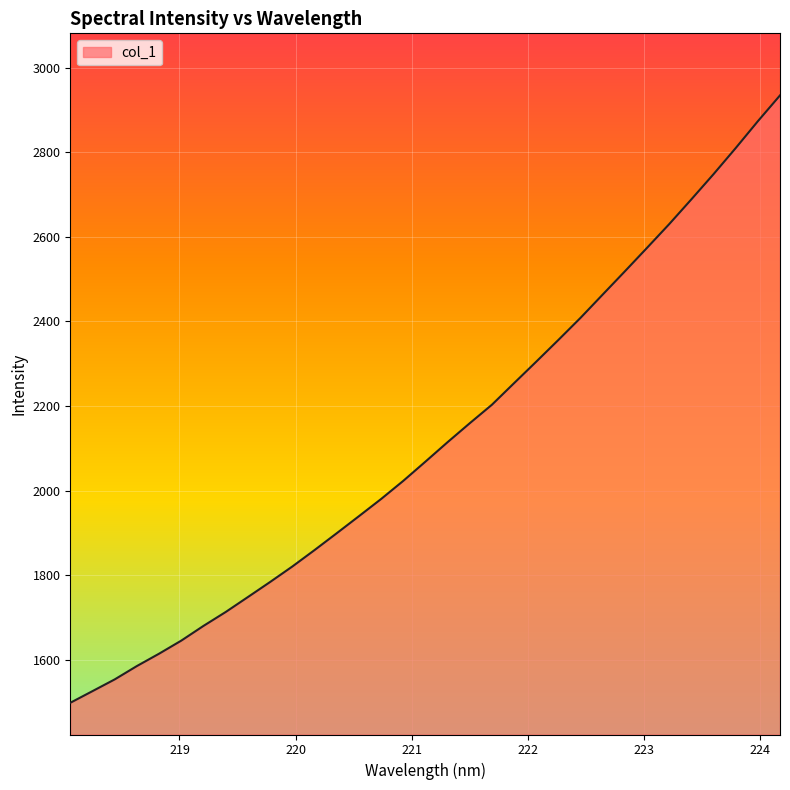

What is the greatest value displayed?

2934.2